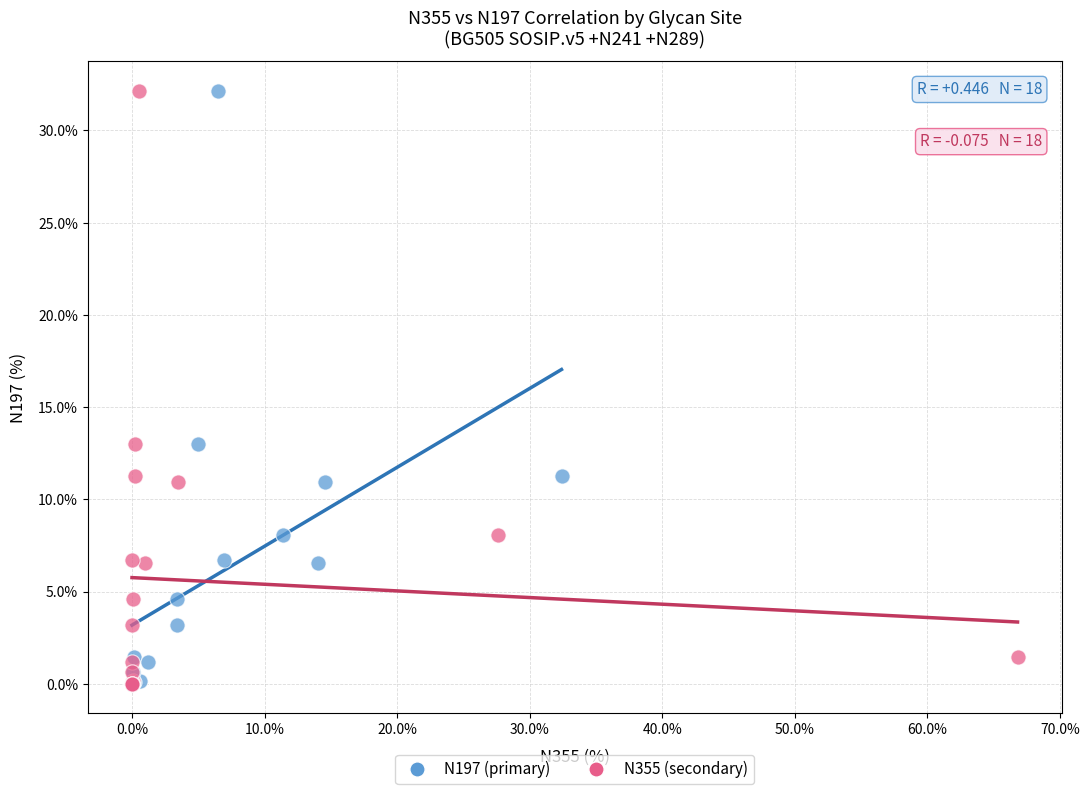

What are all the series names shown in the legend?

N197 (primary), N355 (secondary)